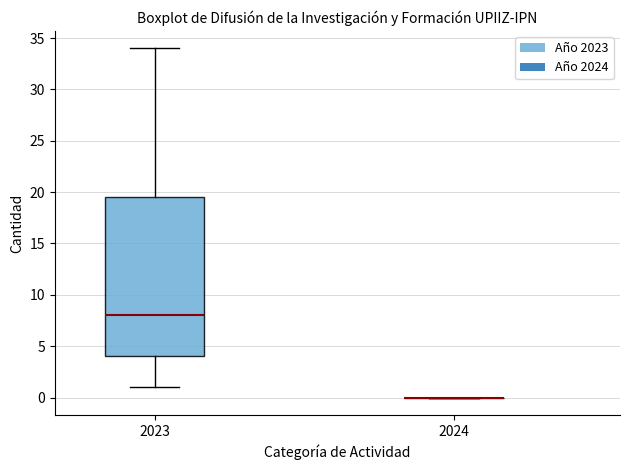

Reading left to right, transcribe this box plot: for each box, give where its median line is, the range the box spans, and where its two whiskers end, as read against the y-axis. The values are not printed on the chart, so give them approximately, as read against the axis.

2023: median 8.0, box 4.0 to 19.5, whiskers 1.0 to 34.0
2024: box collapsed to a line at 0.0, whiskers 0.0 to 0.0